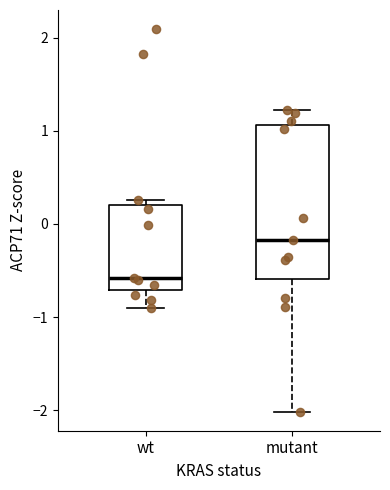

Reading left to right, read every box against the y-axis: the position of its median line, the range the box covers, and the ends of its whiskers. The values are not printed on the chart, so give them approximately, as read against the axis.

wt: median -0.6, box -0.7 to 0.2, whiskers -0.9 to 0.3
mutant: median -0.2, box -0.6 to 1.1, whiskers -2.0 to 1.2